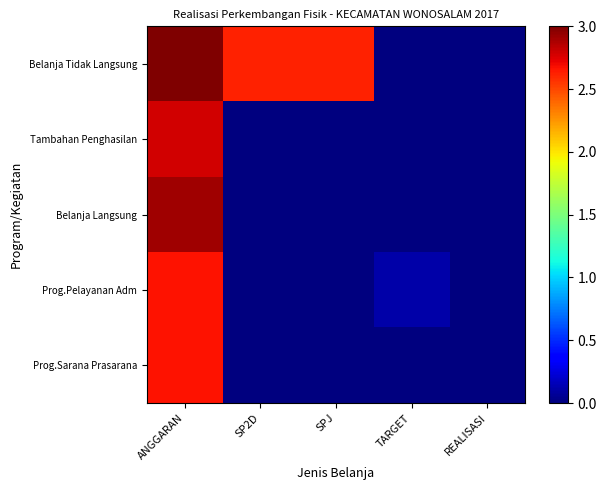

Rank the series at SP2D from highest to lowest value.

Belanja Tidak Langsung, Tambahan Penghasilan, Belanja Langsung, Prog.Pelayanan Adm, Prog.Sarana Prasarana